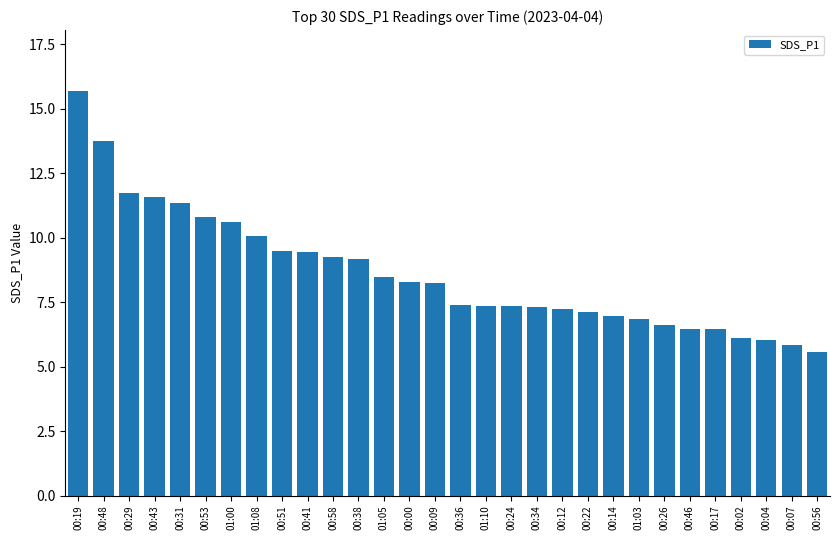

Read the value at 00:56.

5.6